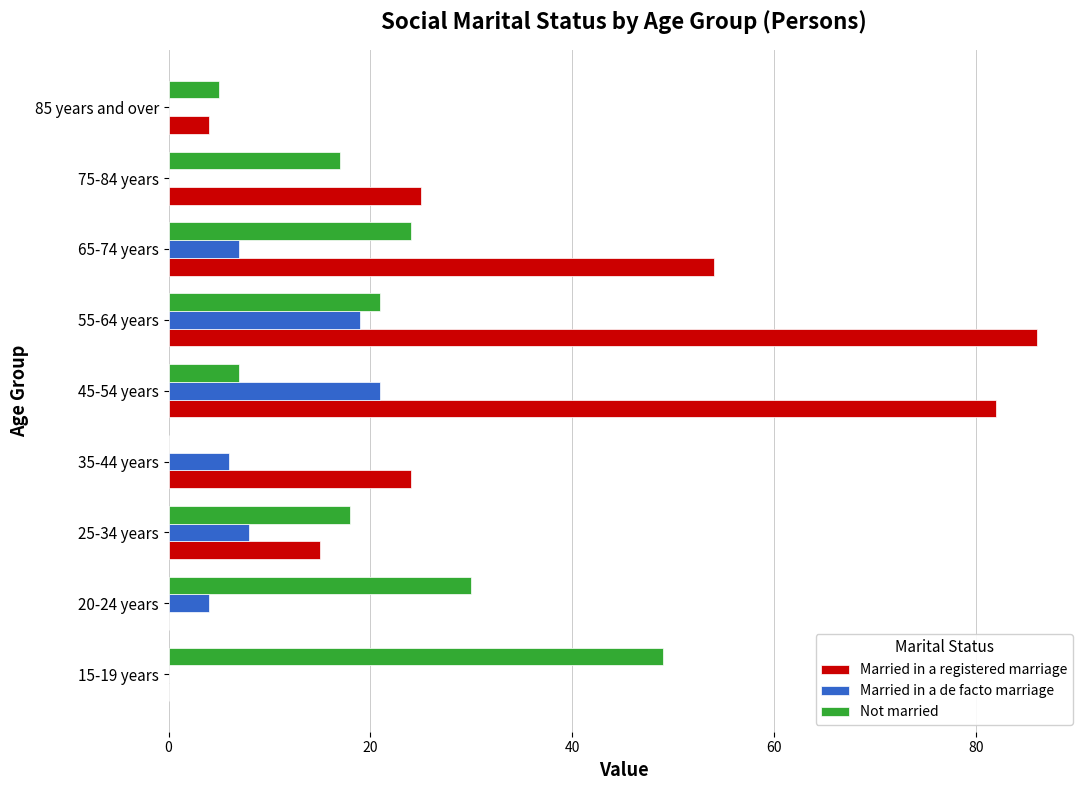

What is the total value across all series at 35-44 years?

30